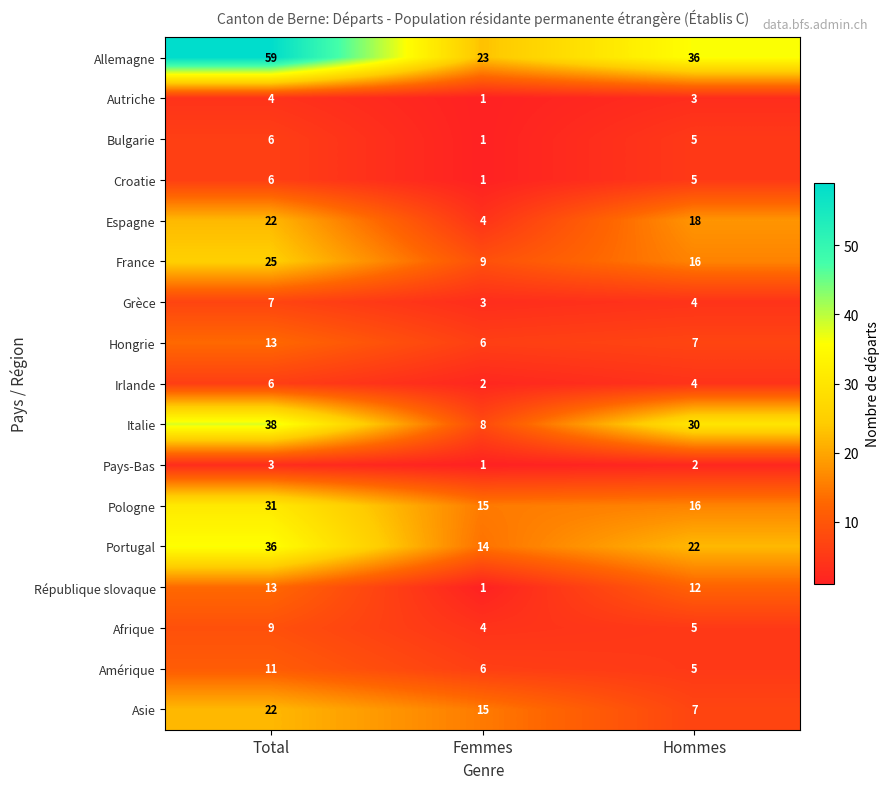

What is the difference between the second highest and minimum values in the Italie series?

22